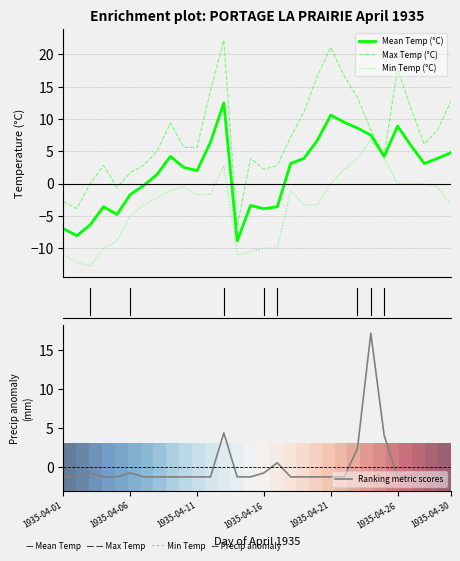

How many series are shown in this chart?

4